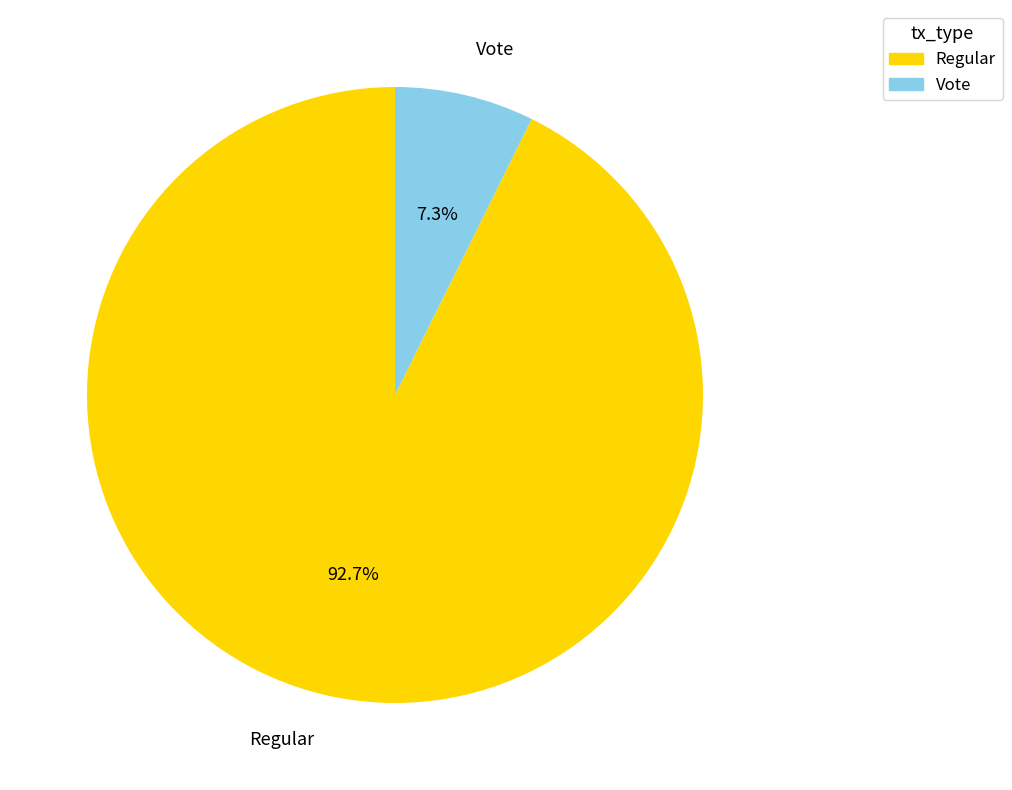

True or false: Vote accounts for 7% of the total.

True